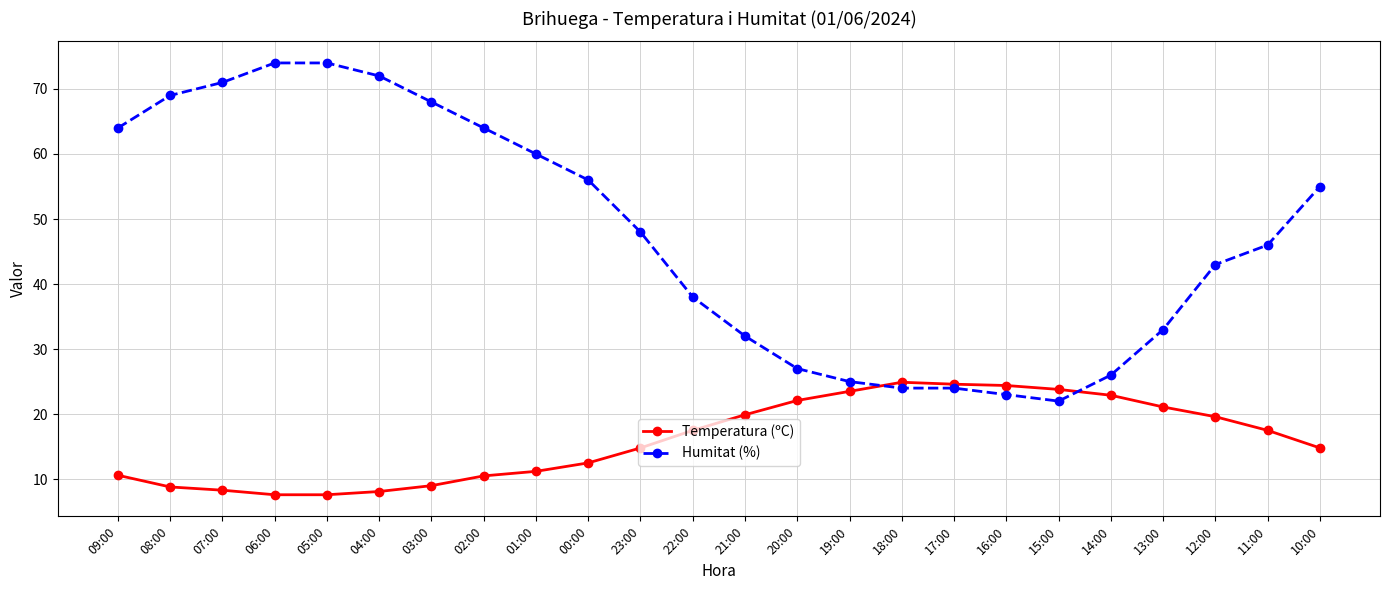

Which series has the widest spread of values?

Humitat (%)